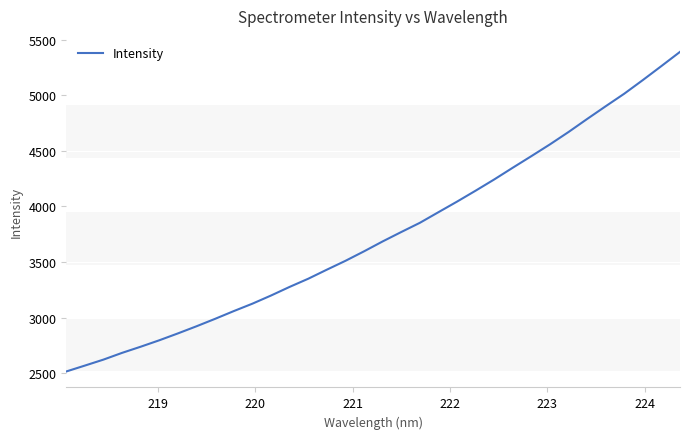

What is the smallest value displayed?

2516.6